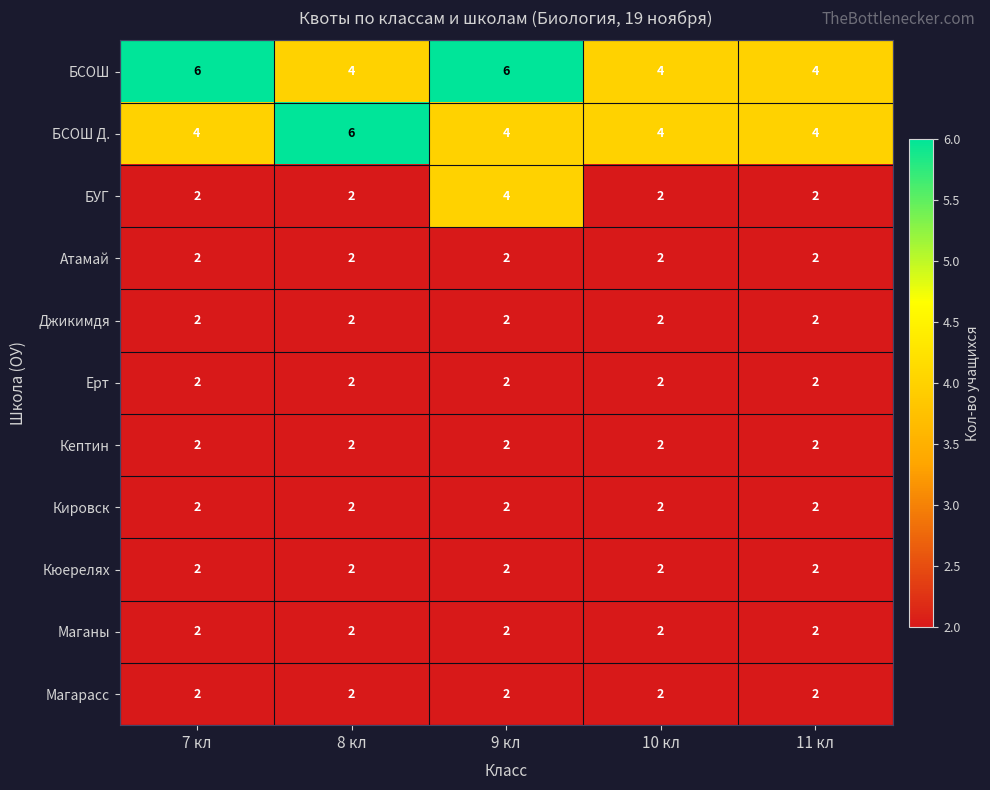

What is the total value across all series at 7 кл?

28